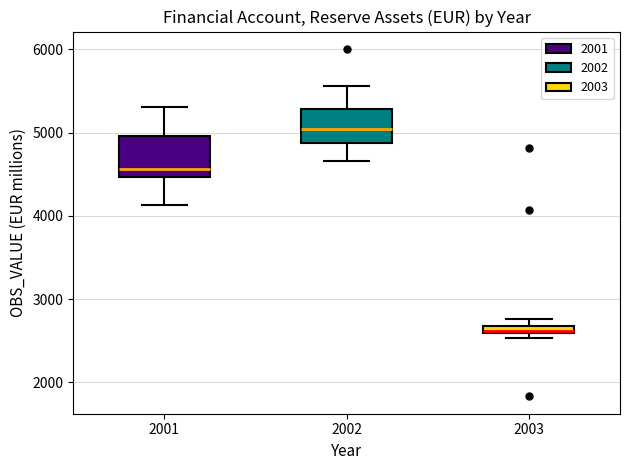

Which box has the lowest median line?

2003